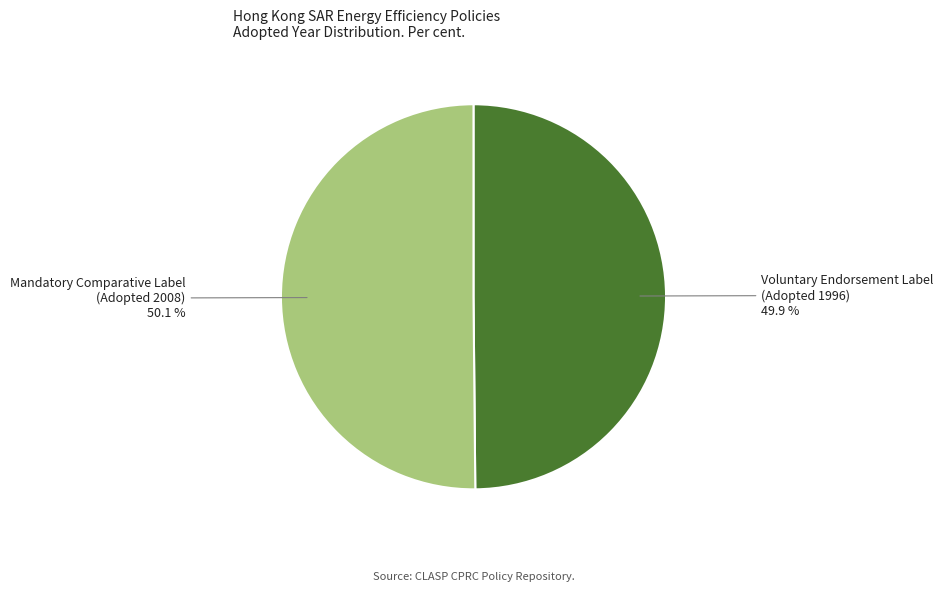

Is there any slice that represents more than half of the pie?

Yes